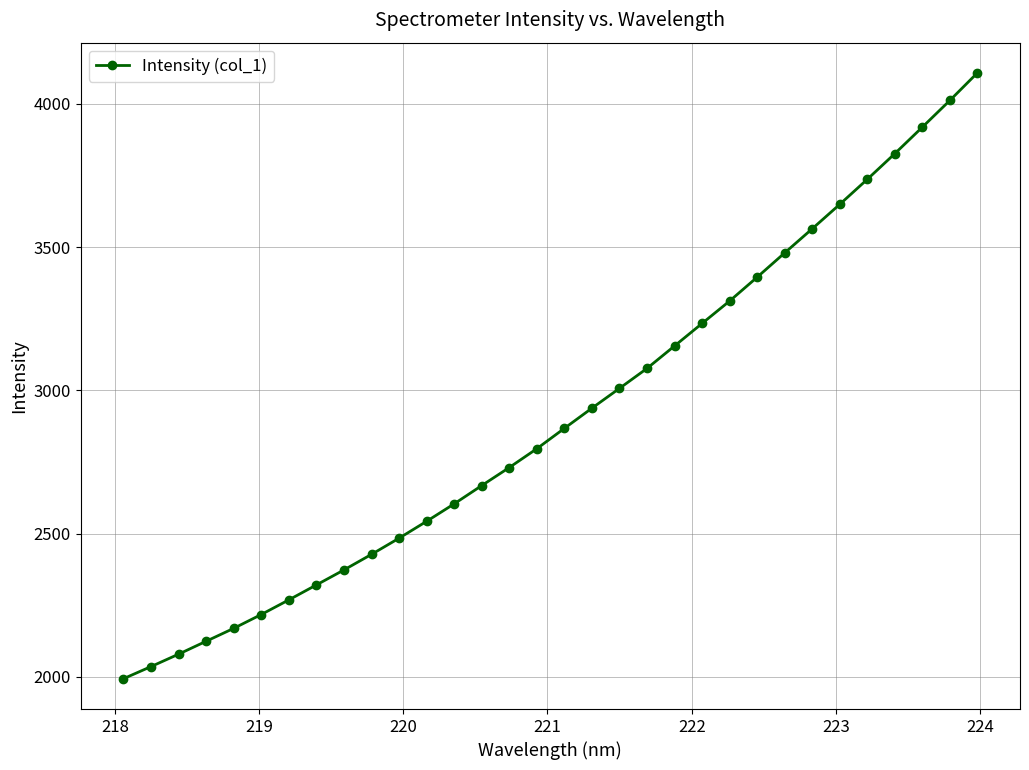

What is the maximum value shown in the chart?

4108.3